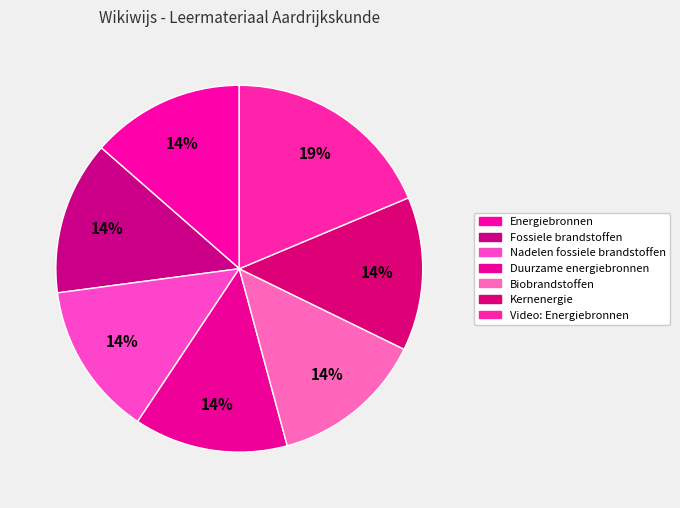

To the nearest percent, what is the difference between the Biobrandstoffen and Video: Energiebronnen slice percentages?

5%